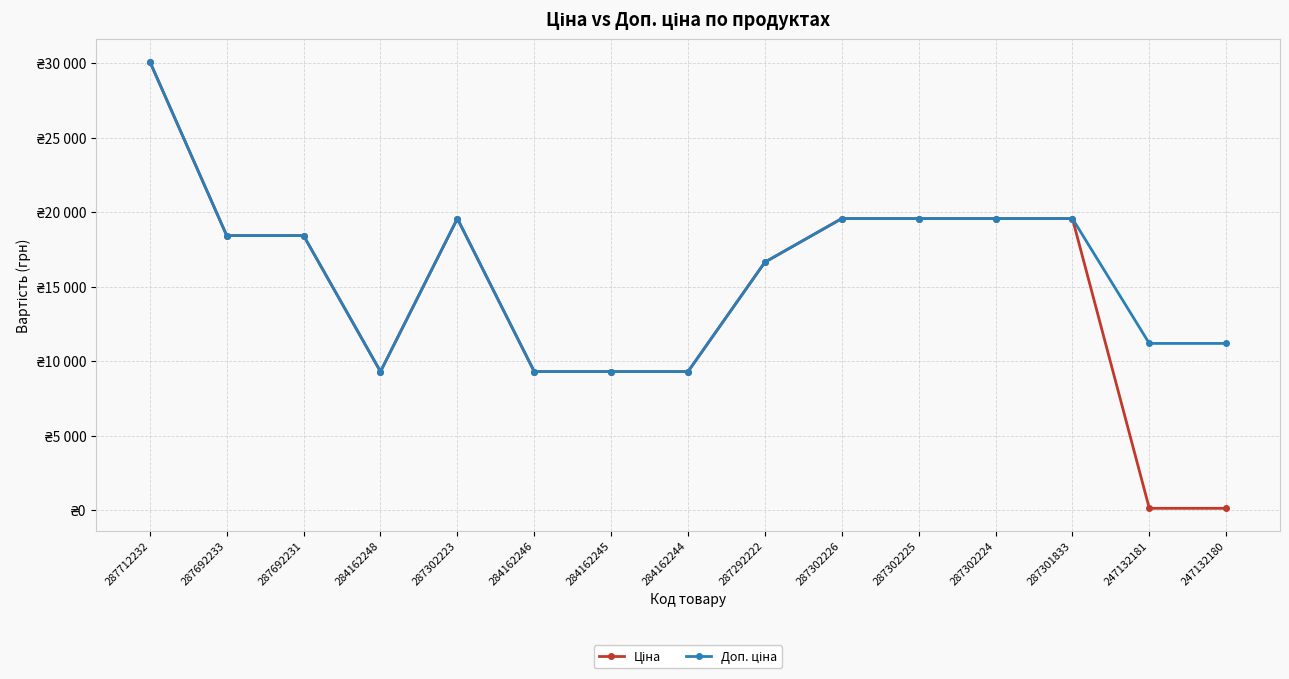

Is this an area chart (filled region under the line)?

No